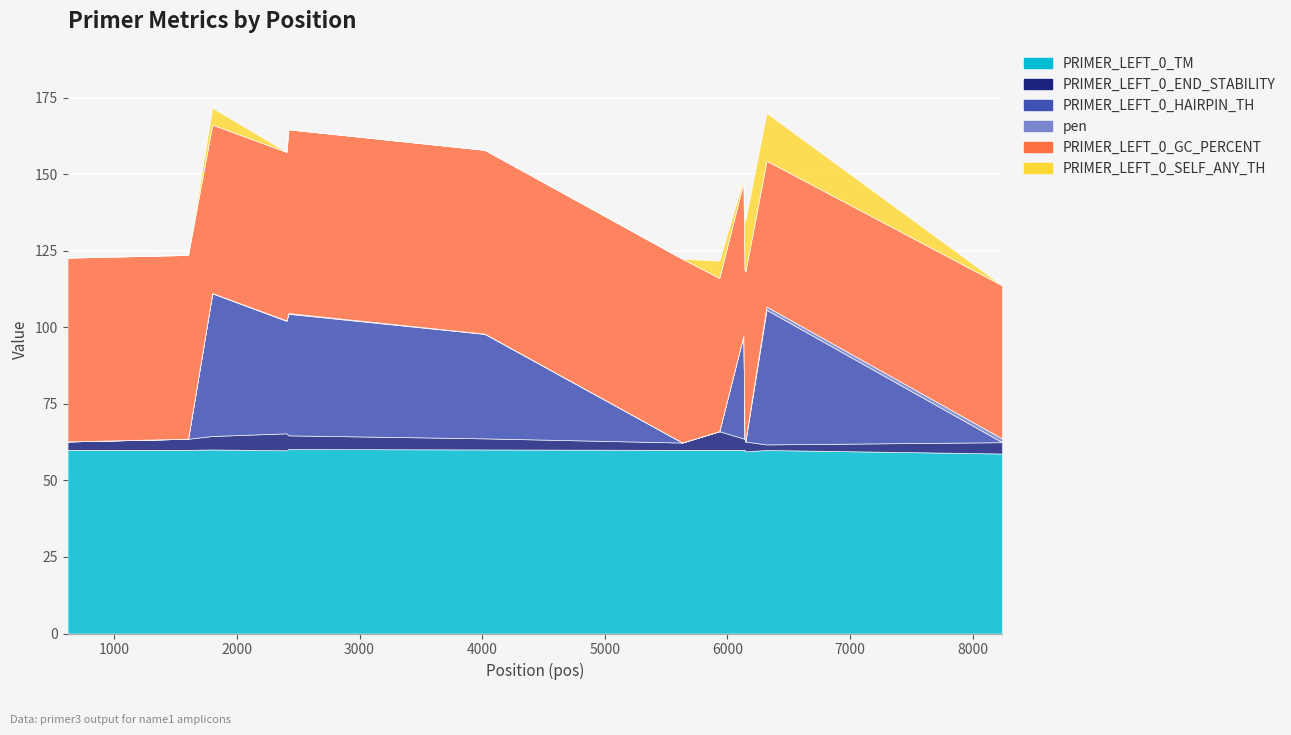

How many data points in PRIMER_LEFT_0_GC_PERCENT are above 55?

5